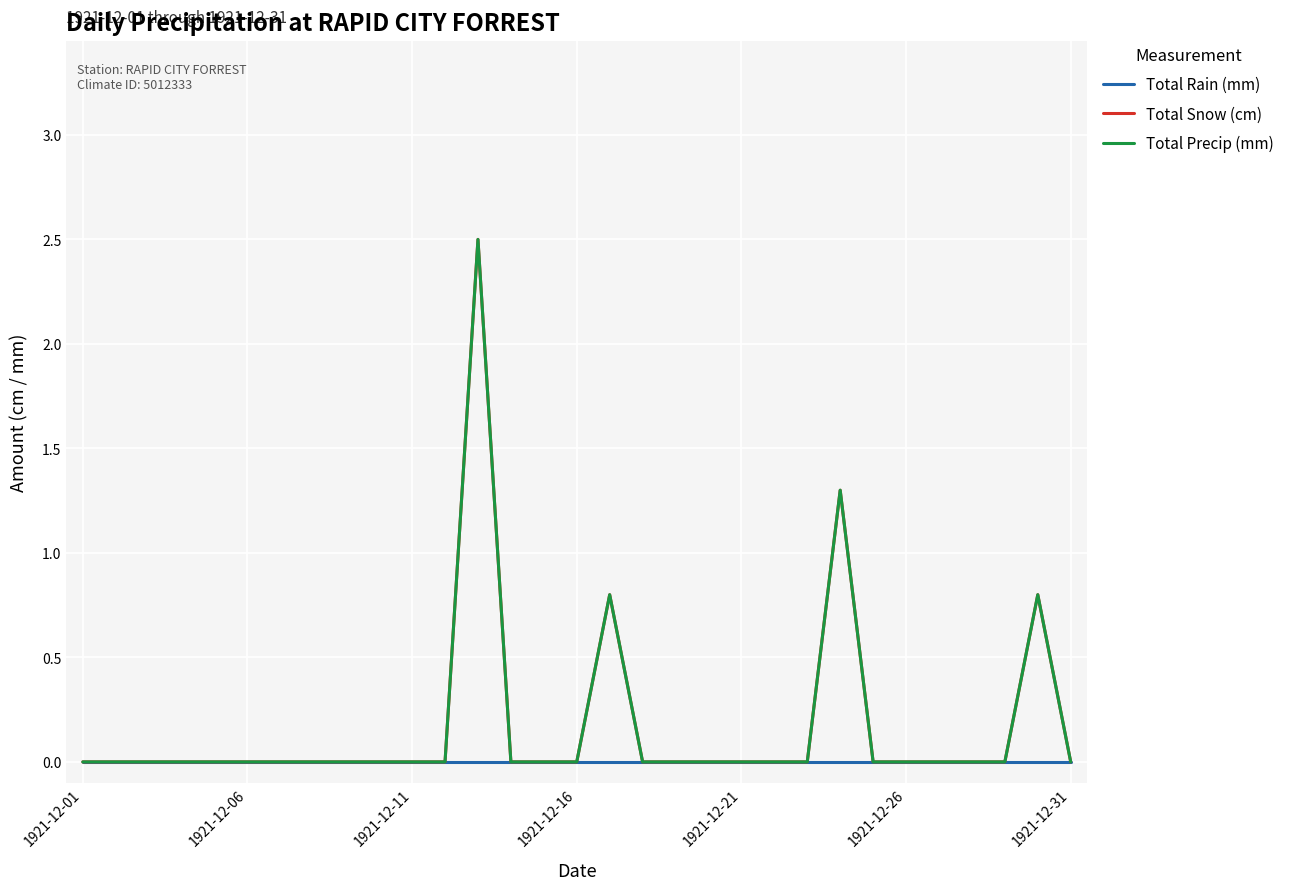

Is this an area chart (filled region under the line)?

No